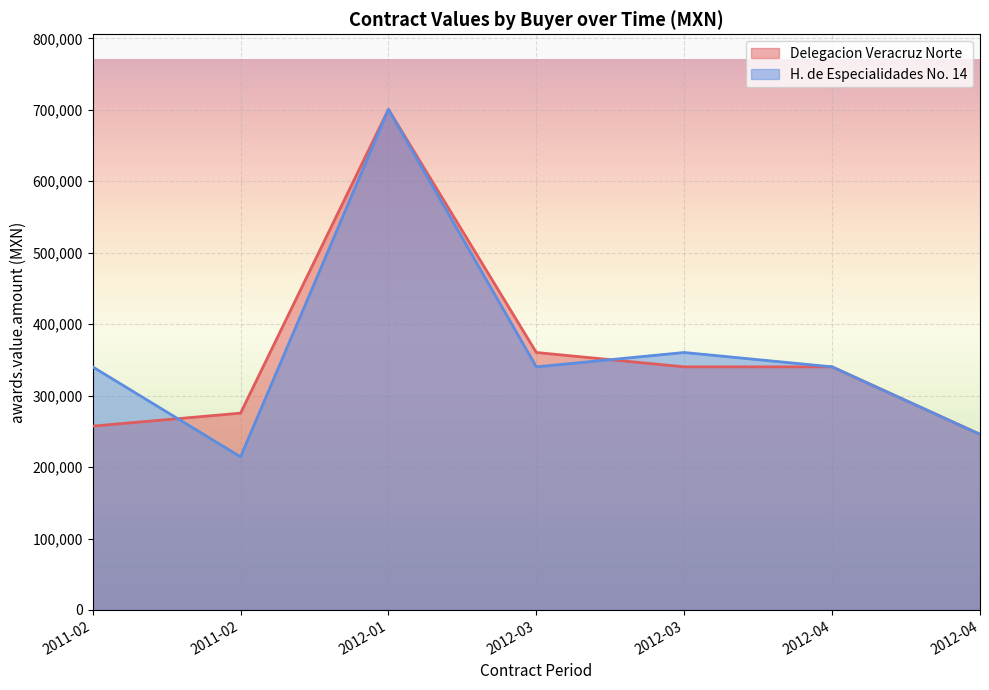

Reading left to right, what are all the values shown in this chart?

Delegacion Veracruz Norte: 257266.0	275461.0	700561.1	360339.0	340222.0	340223.4	245791.2
H. de Especialidades No. 14: 340222.1	214301.0	700562.2	340222.0	360339.0	340223.4	245791.2